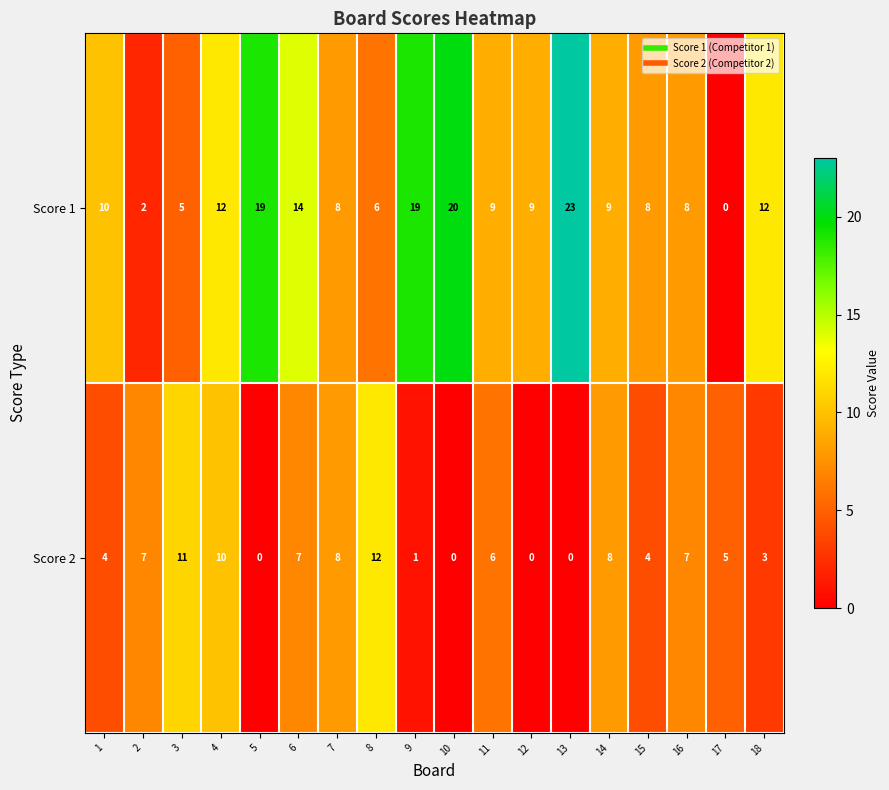

What is the total value across all series at 9?

20